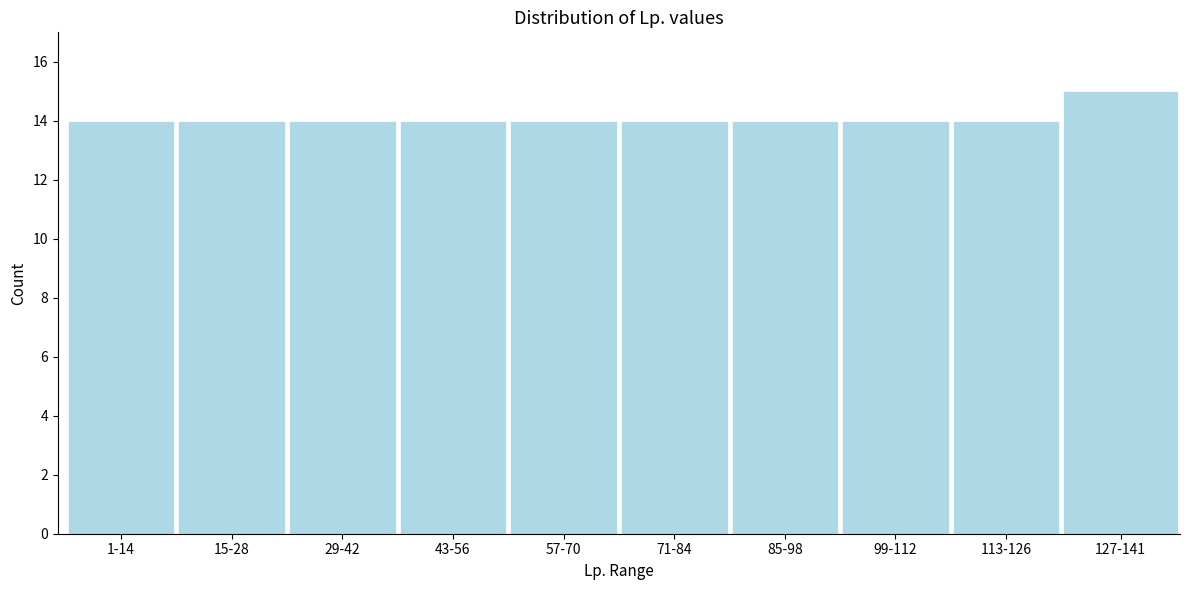

Reading right to left, what are all the values shown in this chart?

15	14	14	14	14	14	14	14	14	14